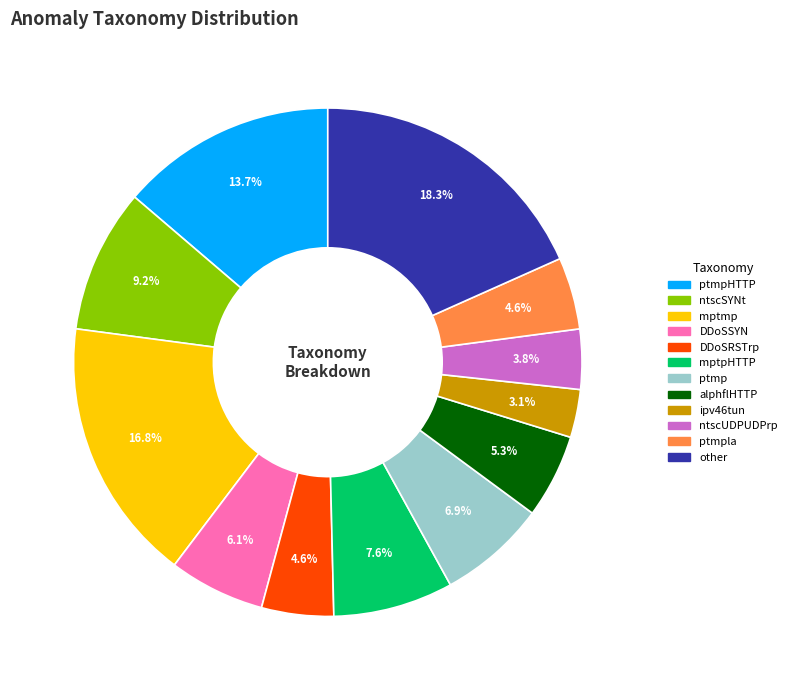

Is there any slice that represents more than half of the pie?

No